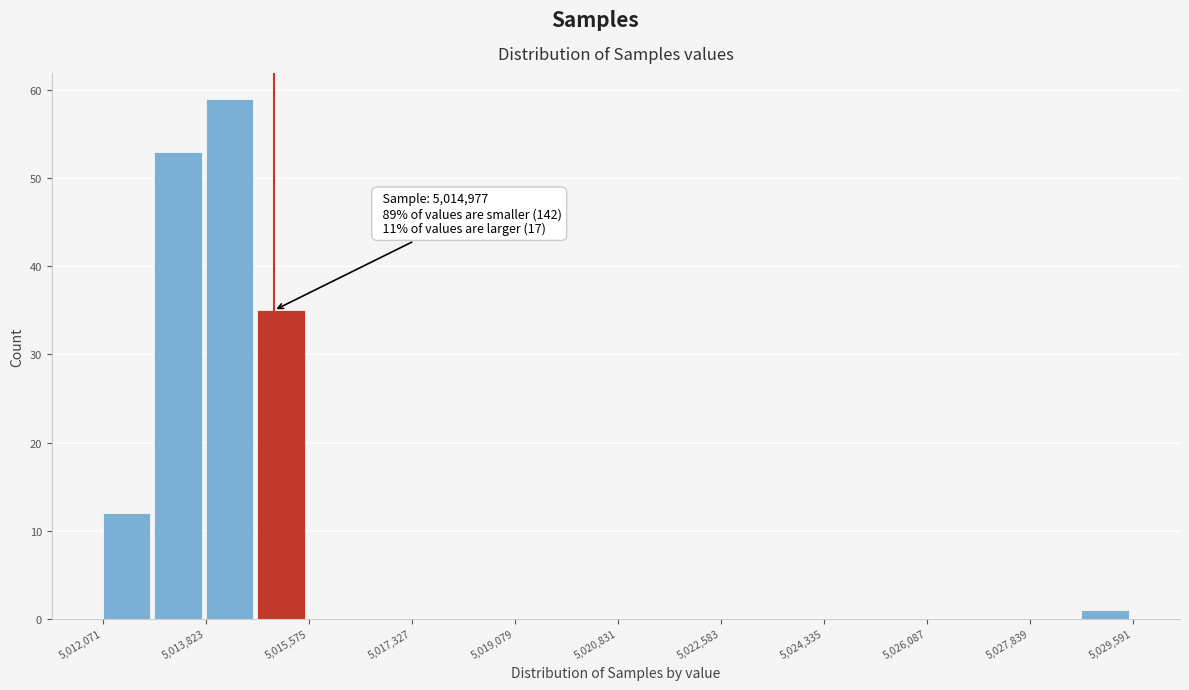

Which range on the x-axis has the tallest bar?

5013800 to 5014600